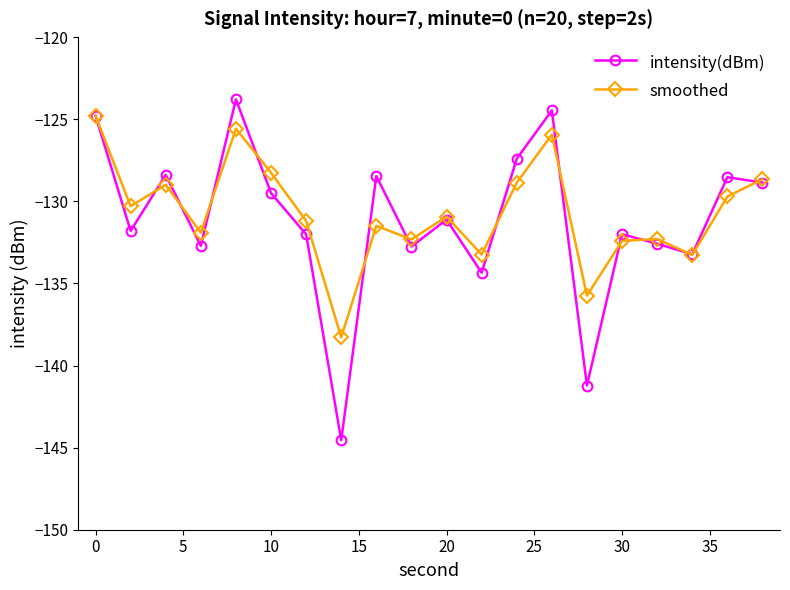

What is the smallest value displayed?

-144.5